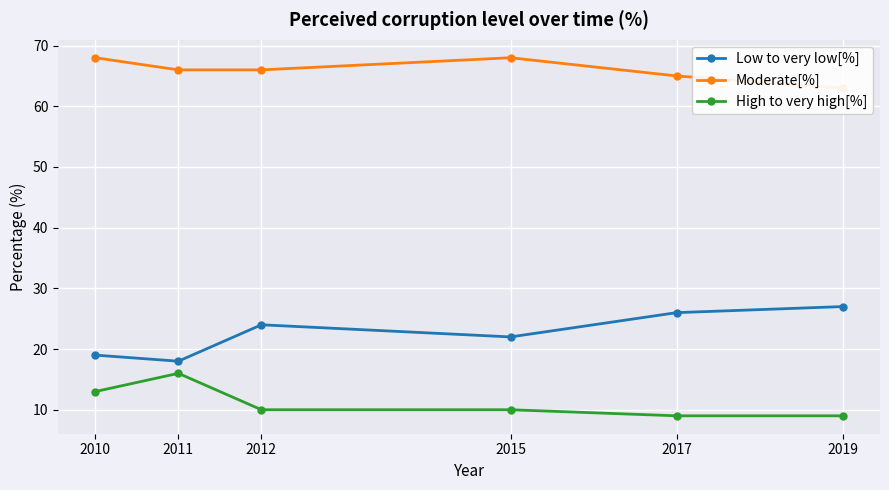

What is the difference between the maximum and second lowest values in the High to very high[%] series?

7